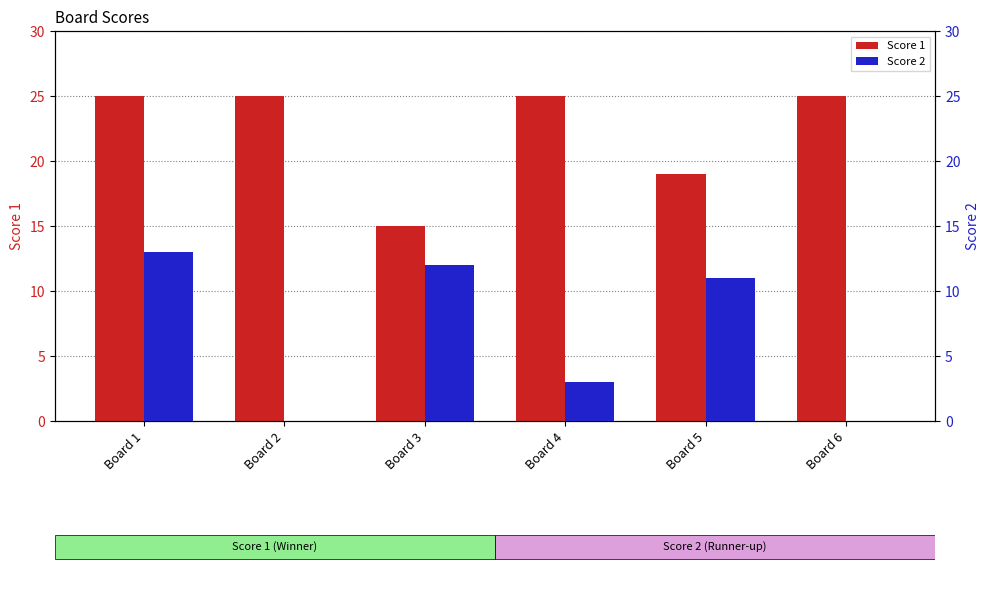

Reading left to right, what are all the values shown in this chart?

Score 1: Board 1=25	Board 2=25	Board 3=15	Board 4=25	Board 5=19	Board 6=25
Score 2: Board 1=13	Board 2=0	Board 3=12	Board 4=3	Board 5=11	Board 6=0